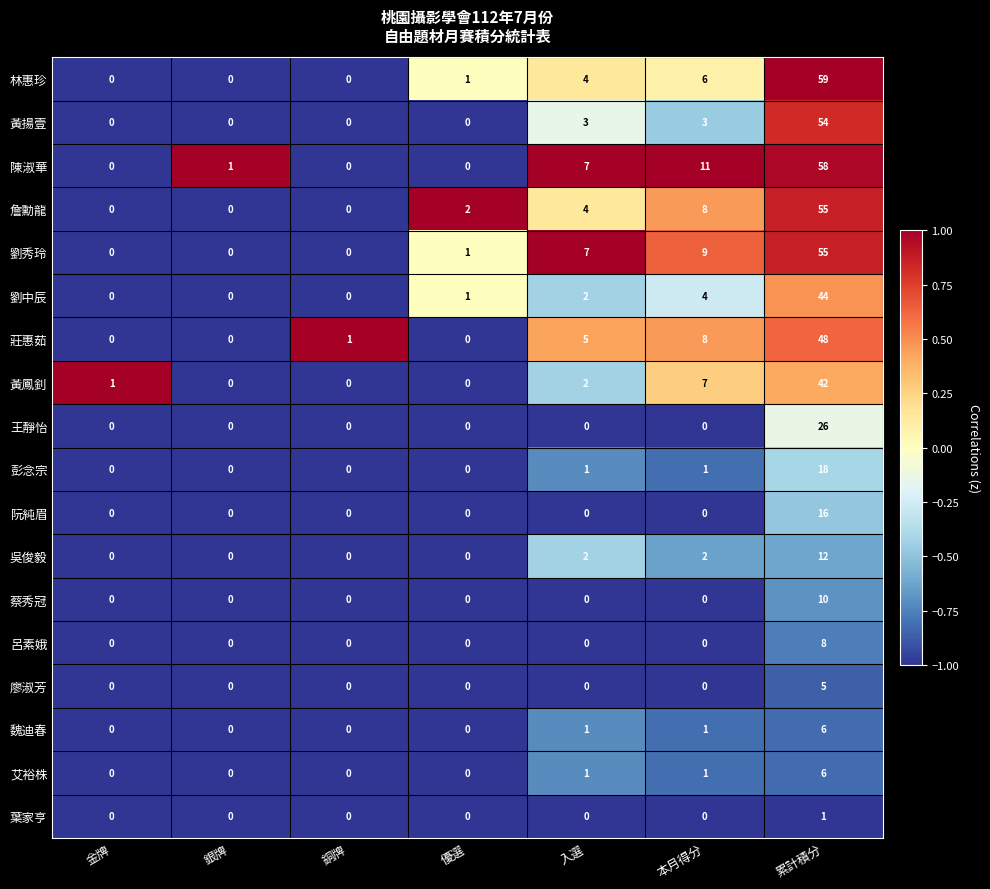

At which category is the sum across all series the highest?

累計積分